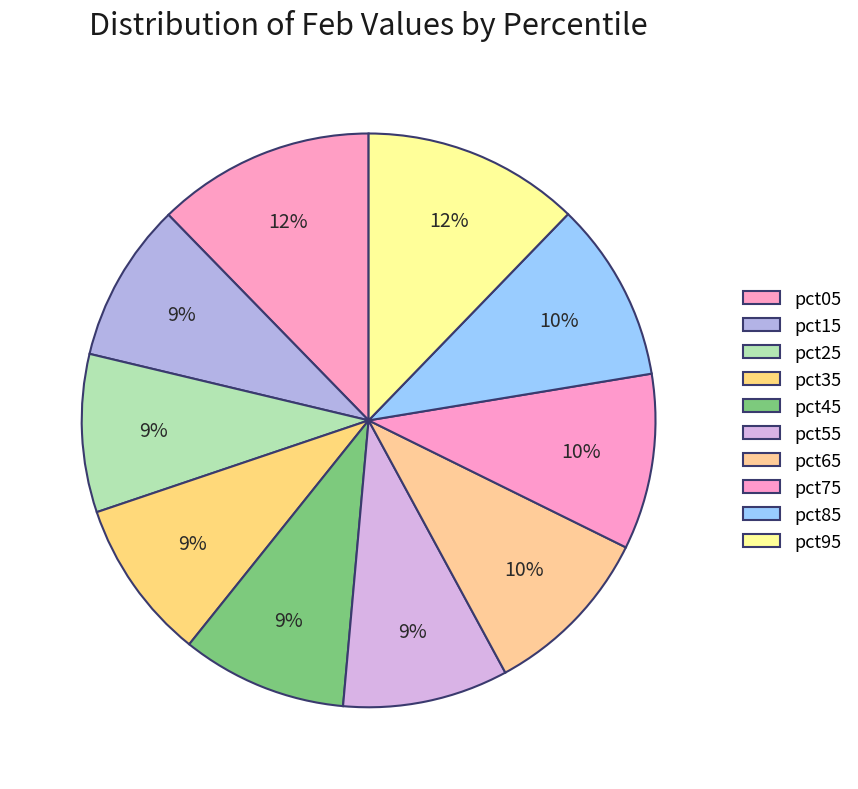

Count the number of slices in the pie.

10